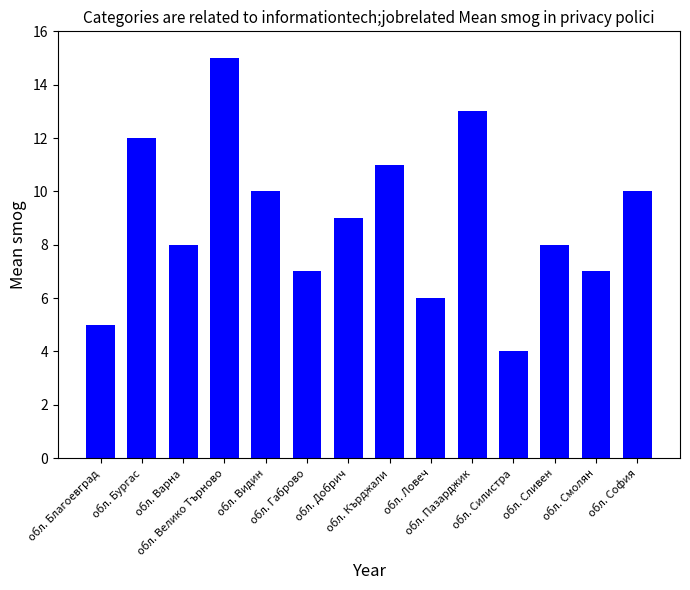

What is the value of the 12th bar from the left?

8